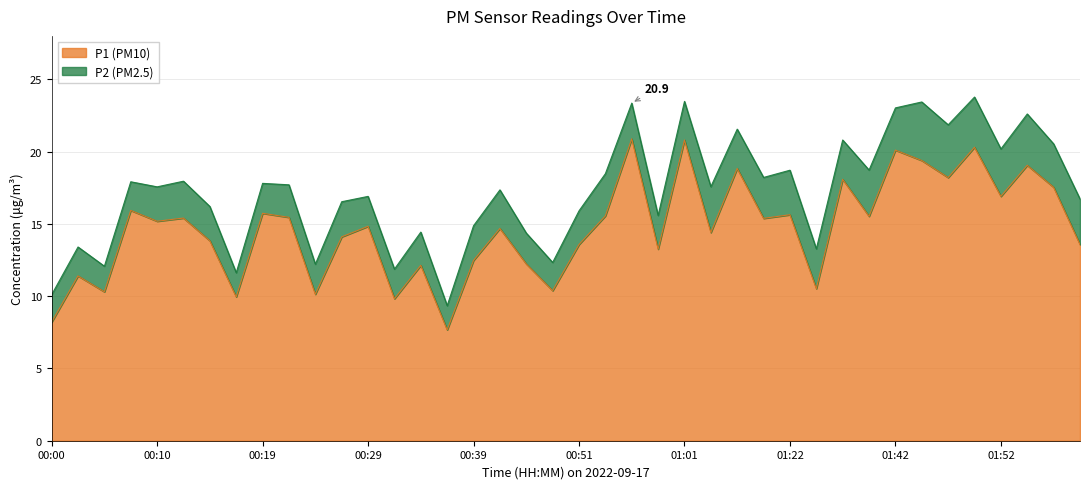

List the labels in order of value, largest first.

00:56, 01:01, 01:50, 01:42, 01:45, 01:55, 01:06, 01:47, 01:37, 02:00, 01:52, 00:07, 00:19, 01:22, 00:54, 01:40, 00:22, 00:12, 01:16, 00:10, 00:29, 00:41, 01:03, 00:27, 00:15, 00:51, 02:02, 00:59, 00:39, 00:46, 00:34, 00:02, 01:35, 00:49, 00:05, 00:24, 00:17, 00:32, 00:00, 00:36